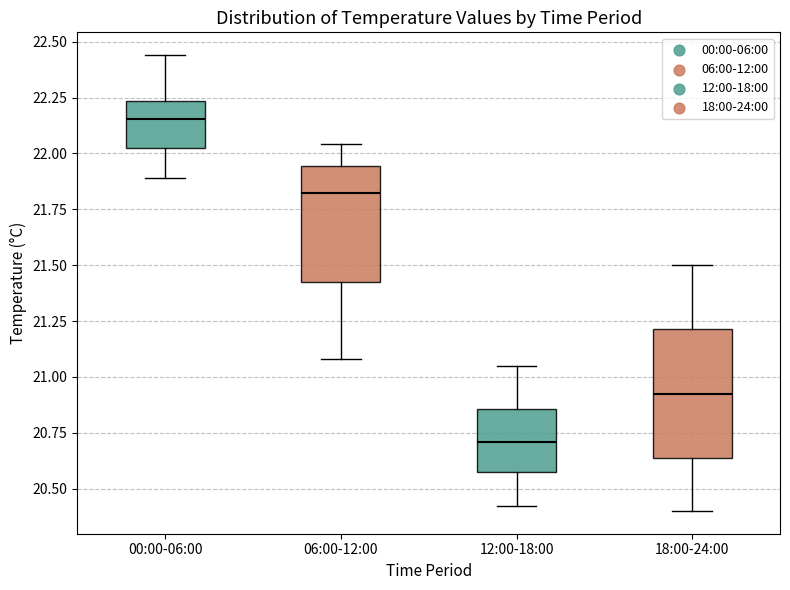

Reading left to right, transcribe this box plot: for each box, give where its median line is, the range the box spans, and where its two whiskers end, as read against the y-axis. The values are not printed on the chart, so give them approximately, as read against the axis.

00:00-06:00: median 22.15, box 22.00 to 22.25, whiskers 21.90 to 22.45
06:00-12:00: median 21.85, box 21.45 to 21.95, whiskers 21.10 to 22.05
12:00-18:00: median 20.70, box 20.55 to 20.85, whiskers 20.40 to 21.05
18:00-24:00: median 20.95, box 20.65 to 21.20, whiskers 20.40 to 21.50